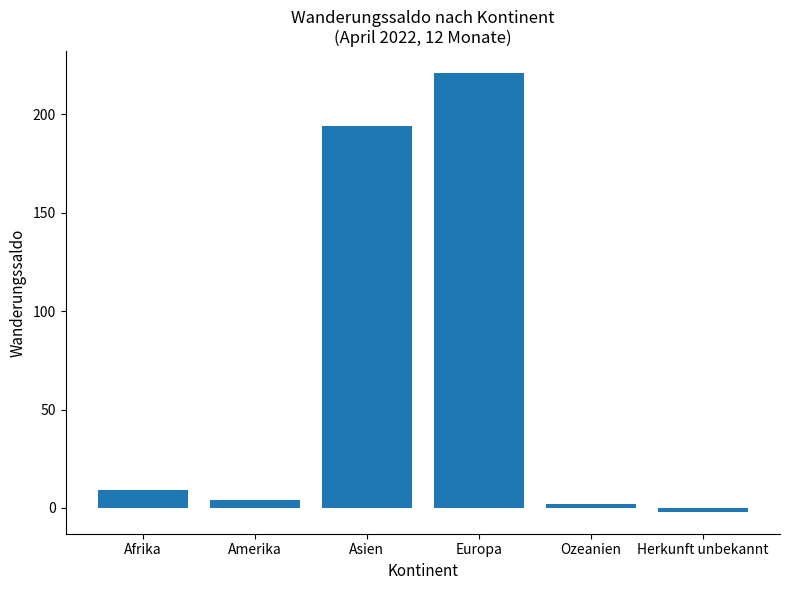

What is the difference between the maximum and minimum values?

223